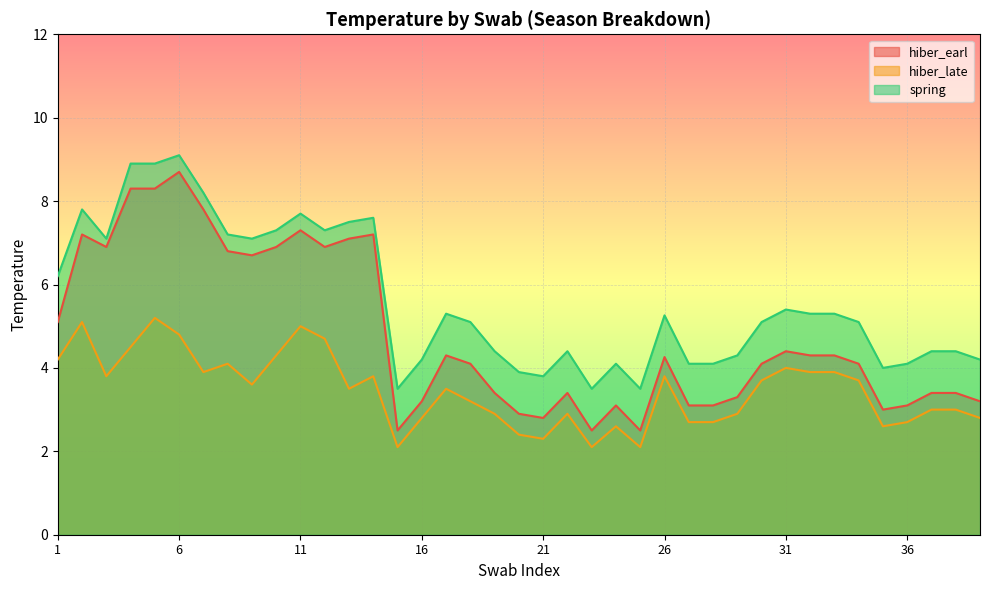

What is the total value across all series at 36?

9.9